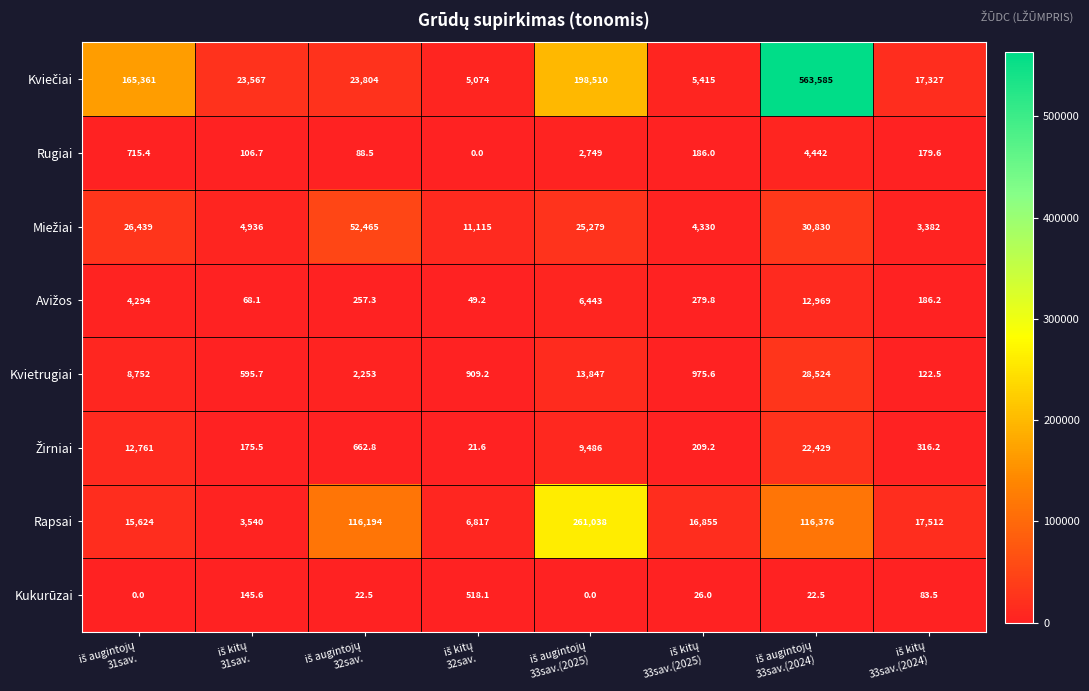

At how many categories does at least one series exceed 504122?

1